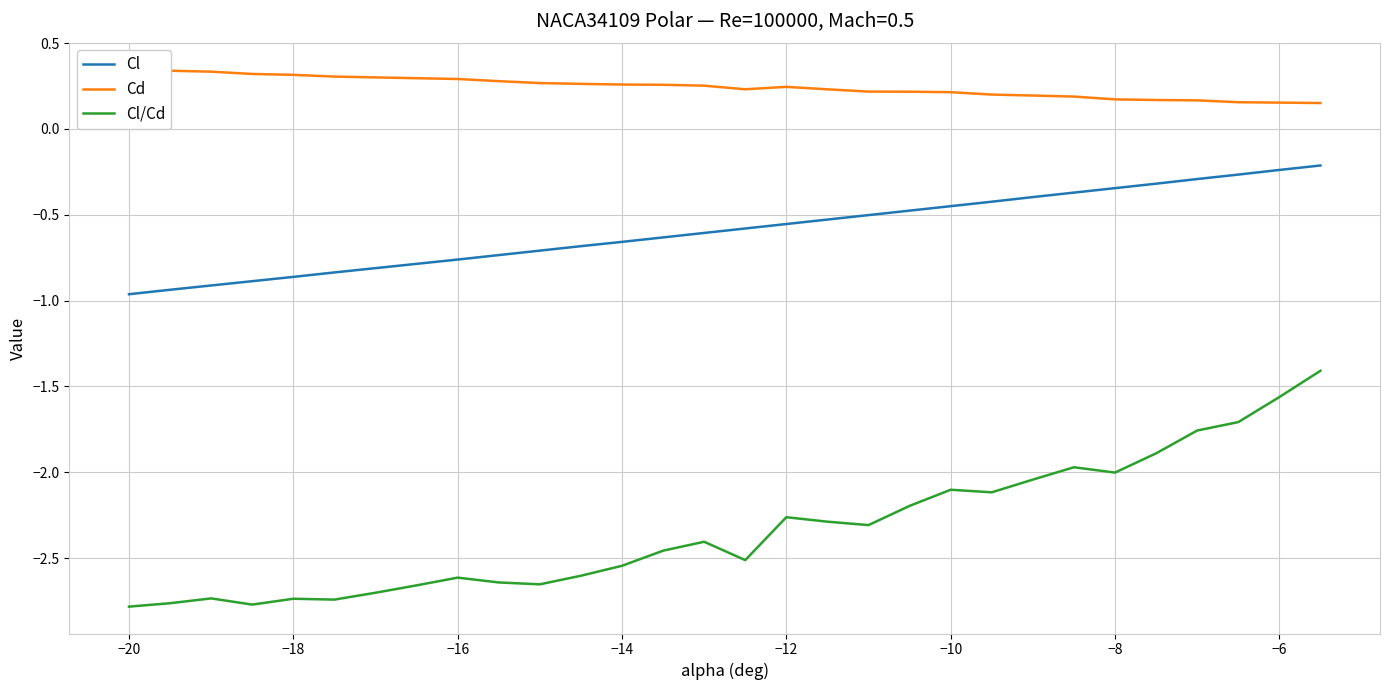

True or false: Cd and Cl/Cd cross at least once.

False